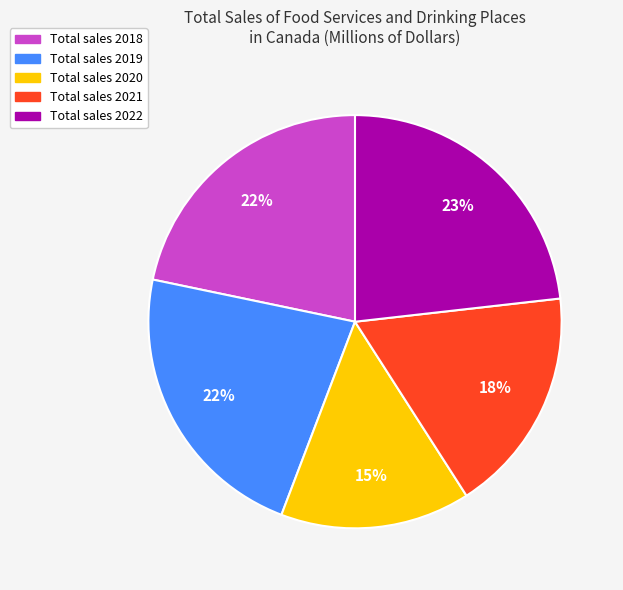

To the nearest percent, what is the difference between the largest and smallest slice percentages?

8%